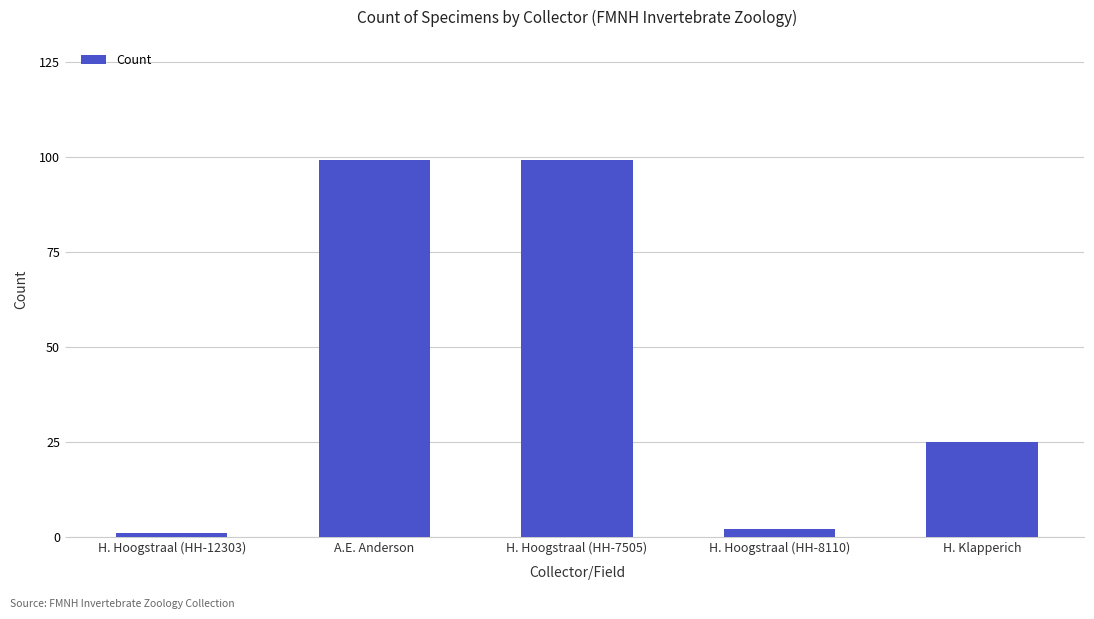

Where is the data nearest to the value 50?

H. Klapperich